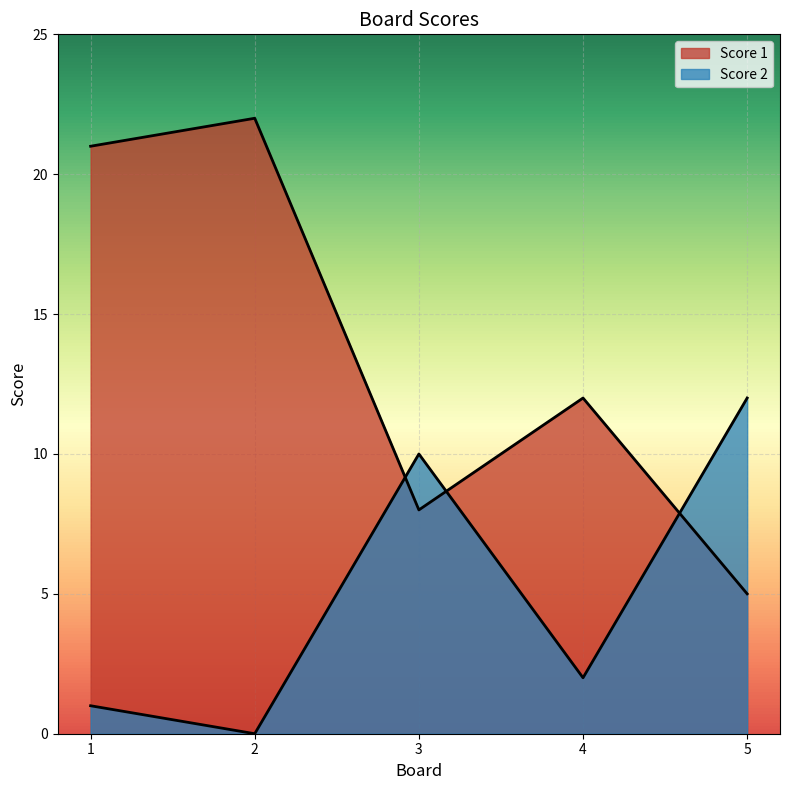

True or false: Score 2 and Score 1 cross at least once.

True